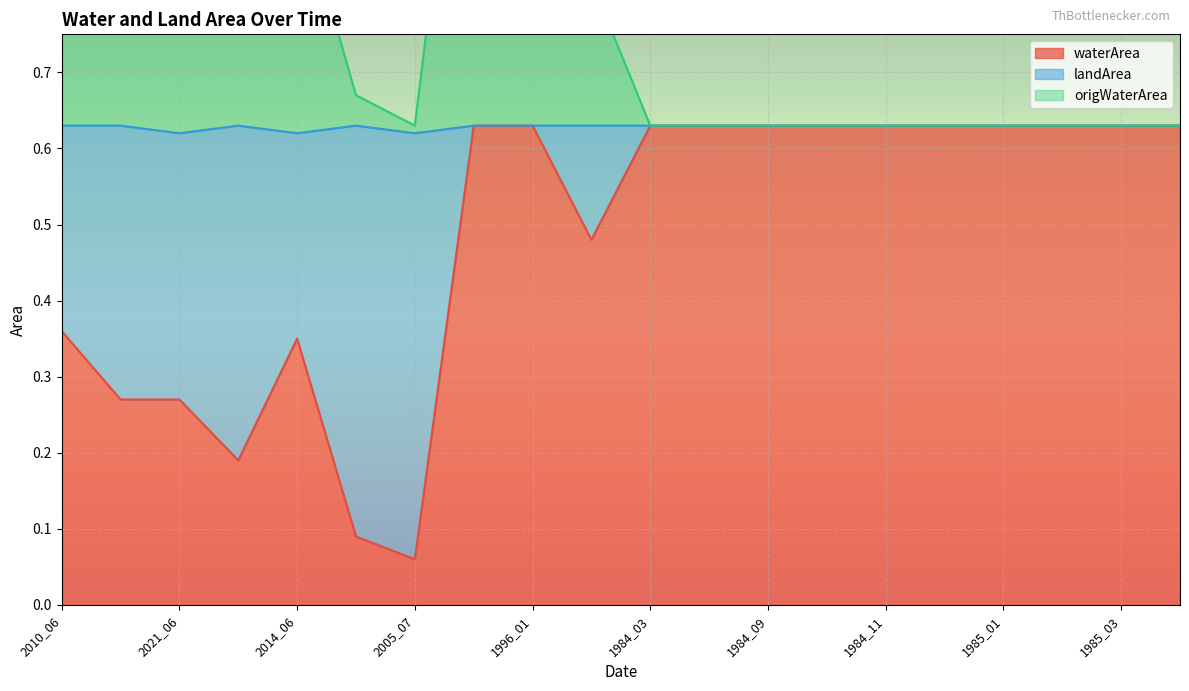

Is it true that waterArea equals 0.1 at 2011_11?

False